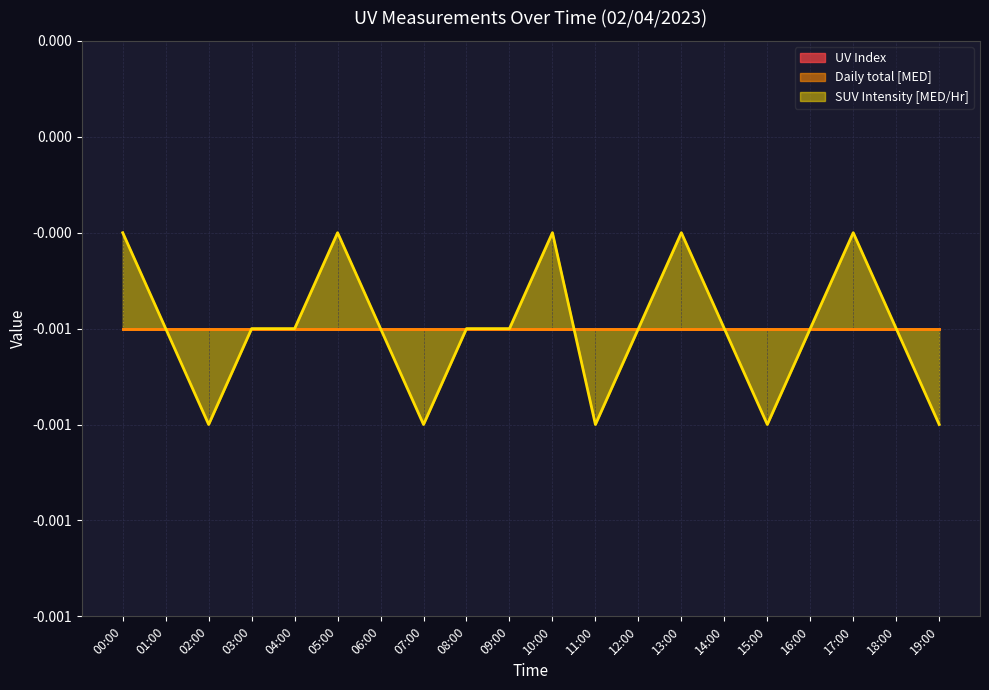

Does the chart have visible grid lines?

Yes